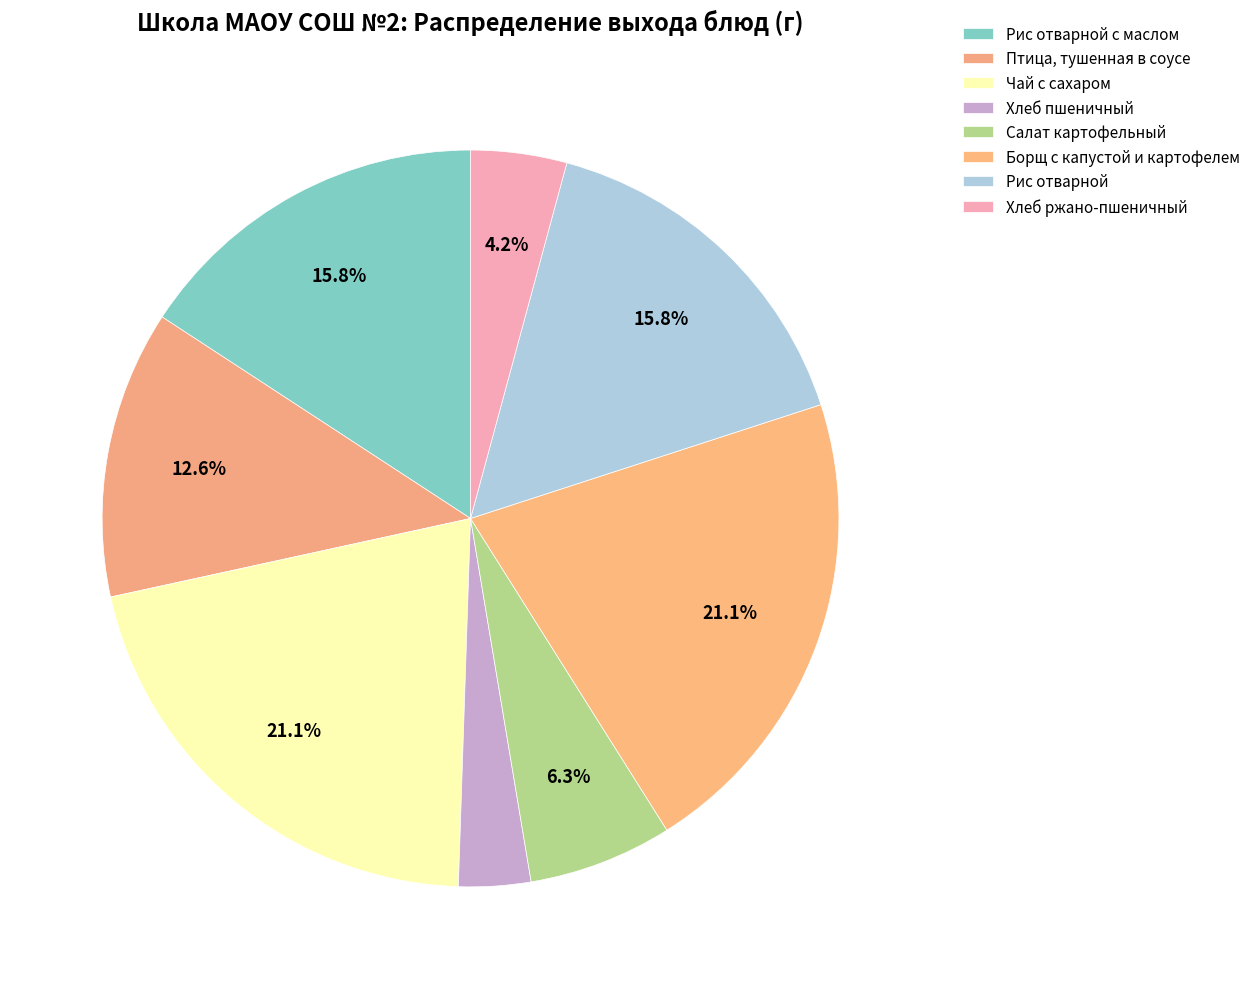

To the nearest percent, what portion does Салат картофельный represent?

6%